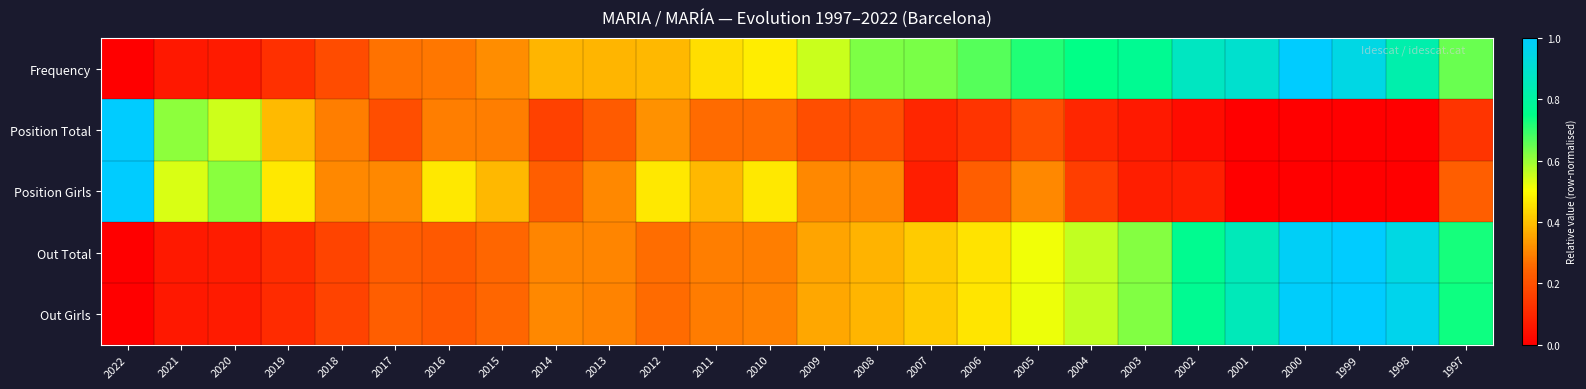

Which category has the lowest value across all series?

2022